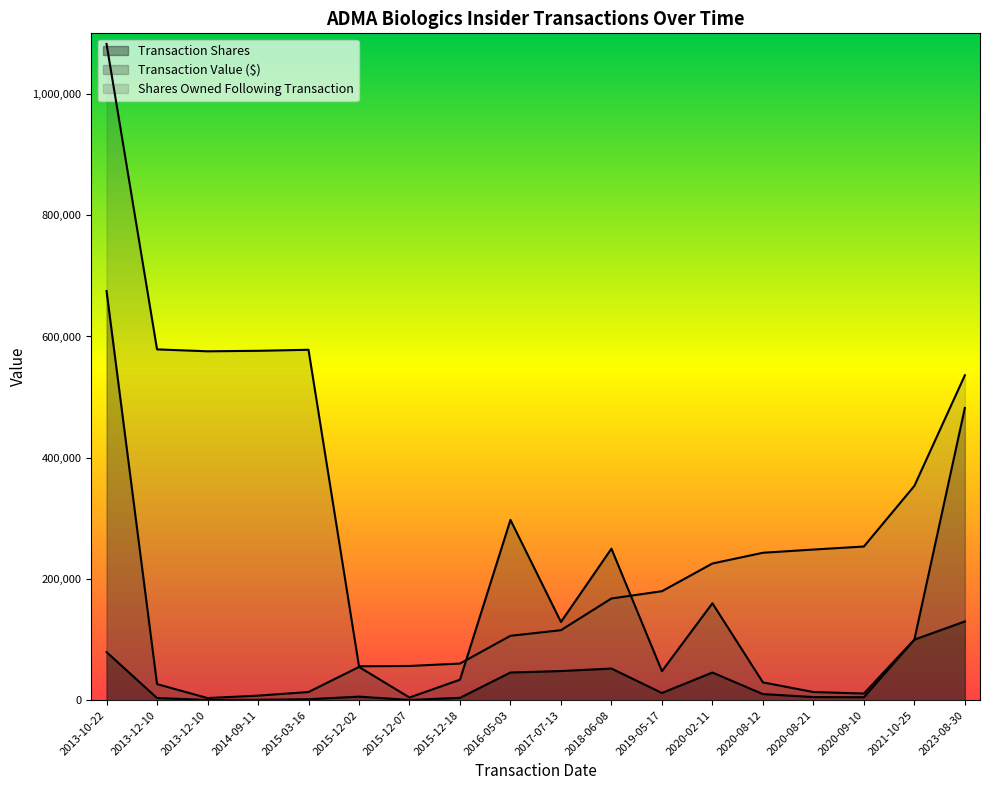

Where does the transactionShares series first go above 10200?

2013-10-22